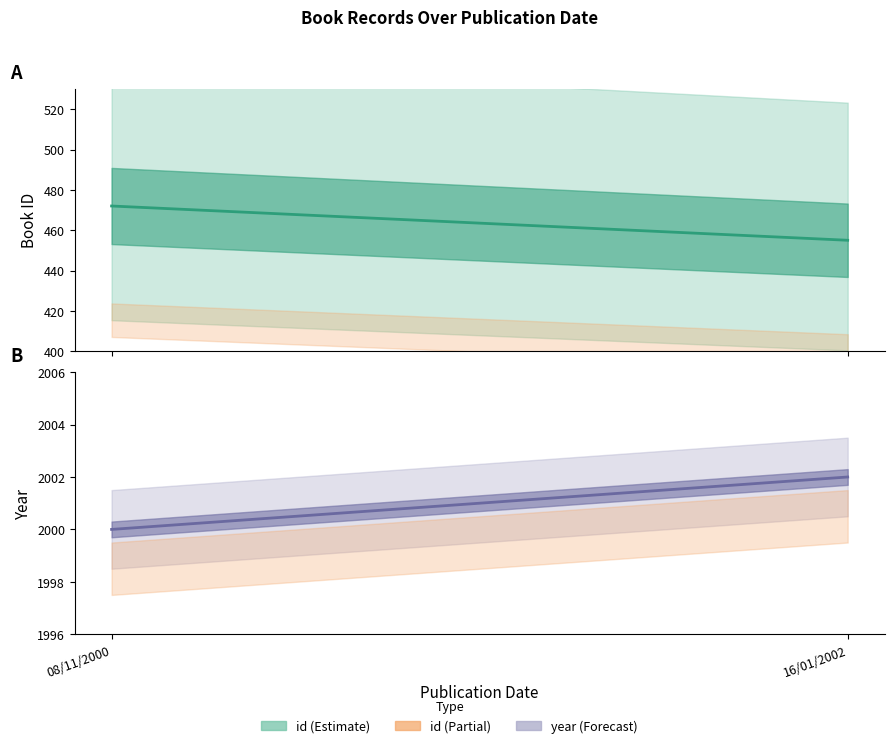

What is the average value of the id series?

464